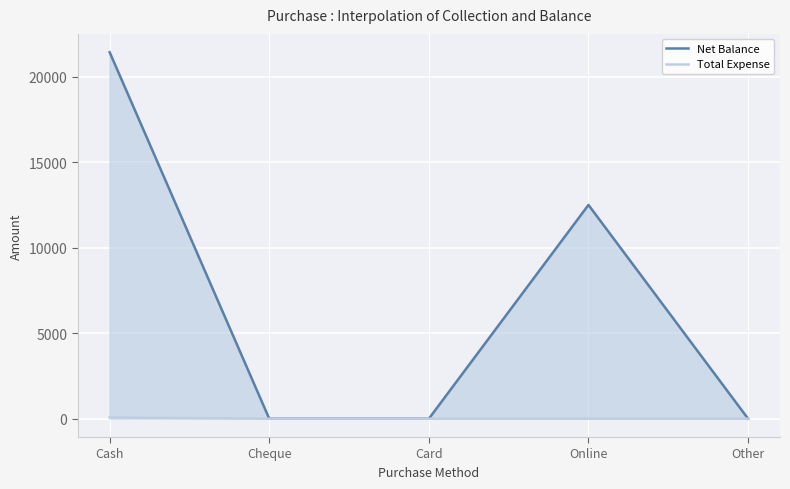

What is the maximum value shown in the chart?

21430